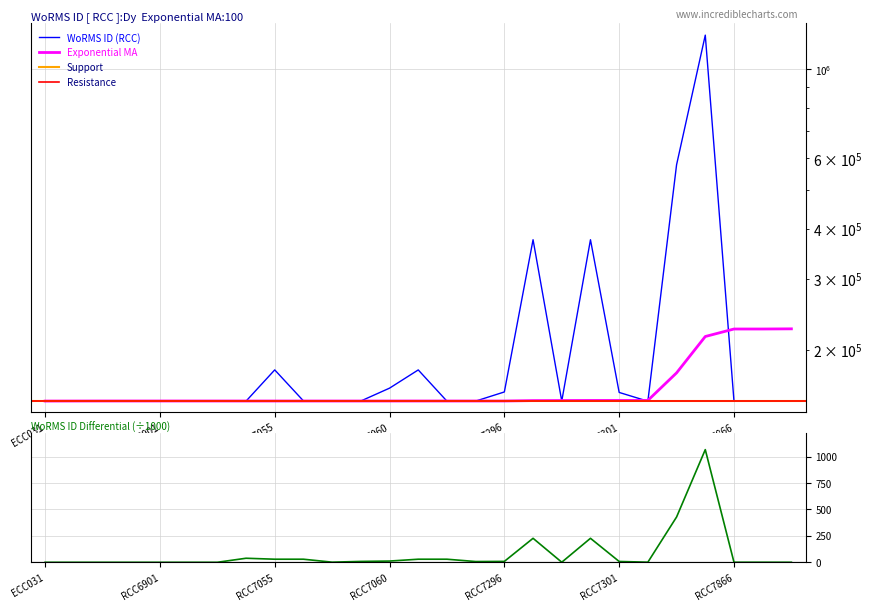

How many interior local valleys does the Exponential MA series have?

1